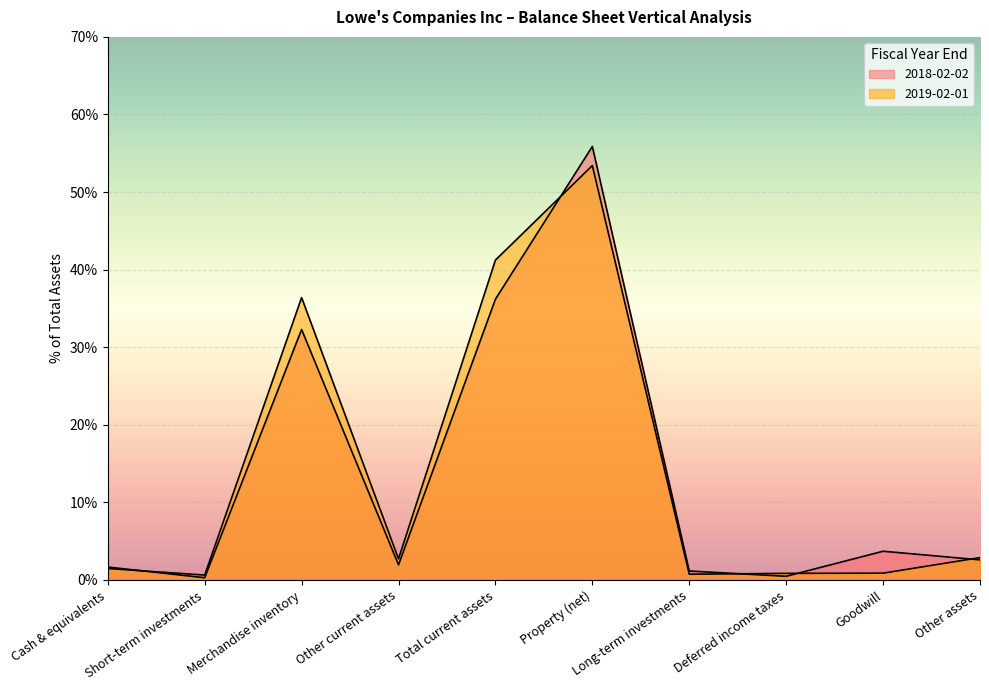

Rank the series by their maximum value, from lowest to highest.

2019-02-01, 2018-02-02